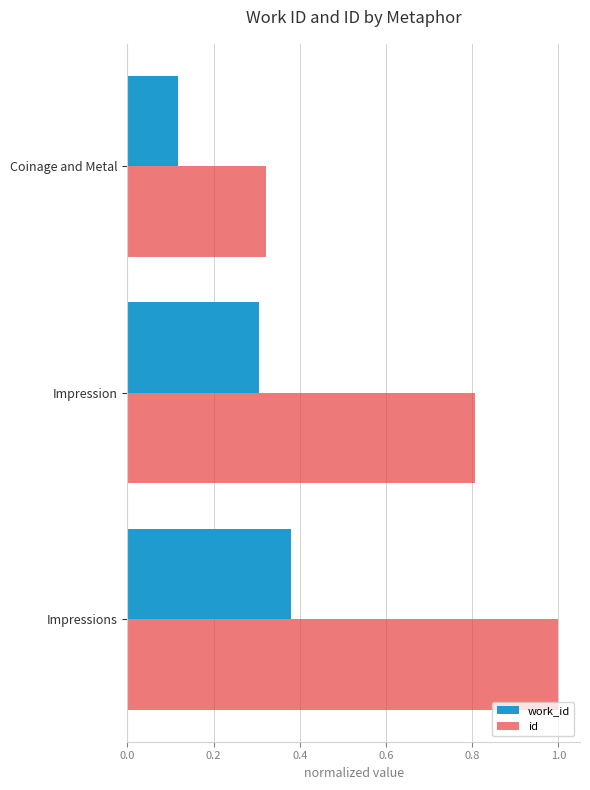

The id series shows 0.3 at Coinage and Metal. True or false?

True